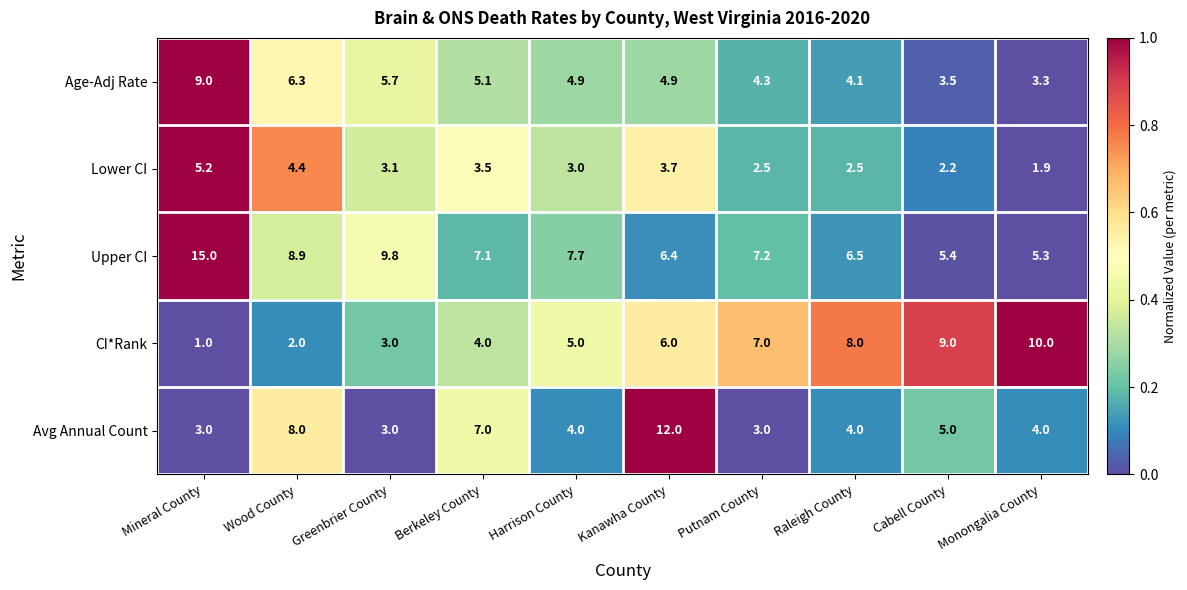

Is it true that Upper CI equals 7.2 at Putnam County?

True